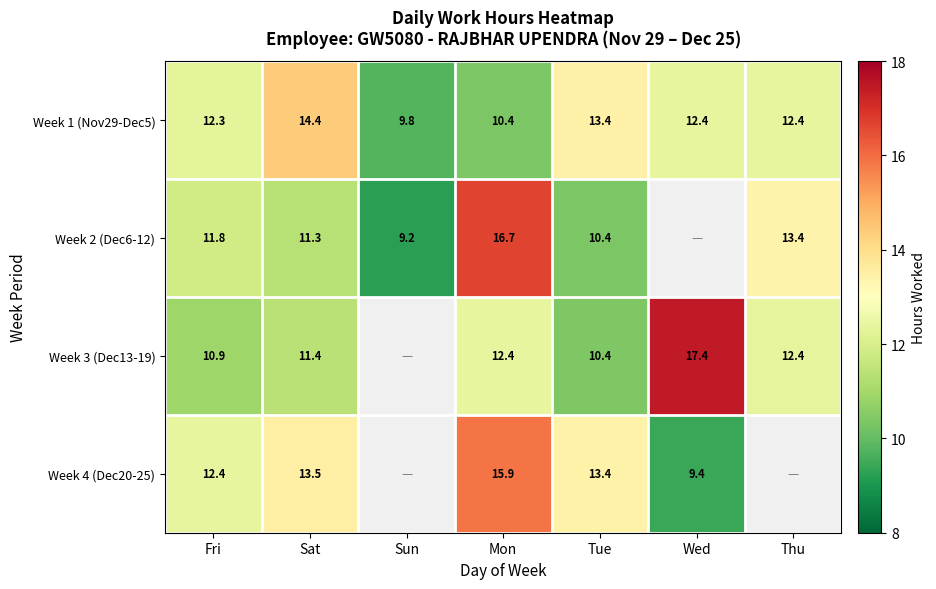

What is the greatest value displayed?

17.4